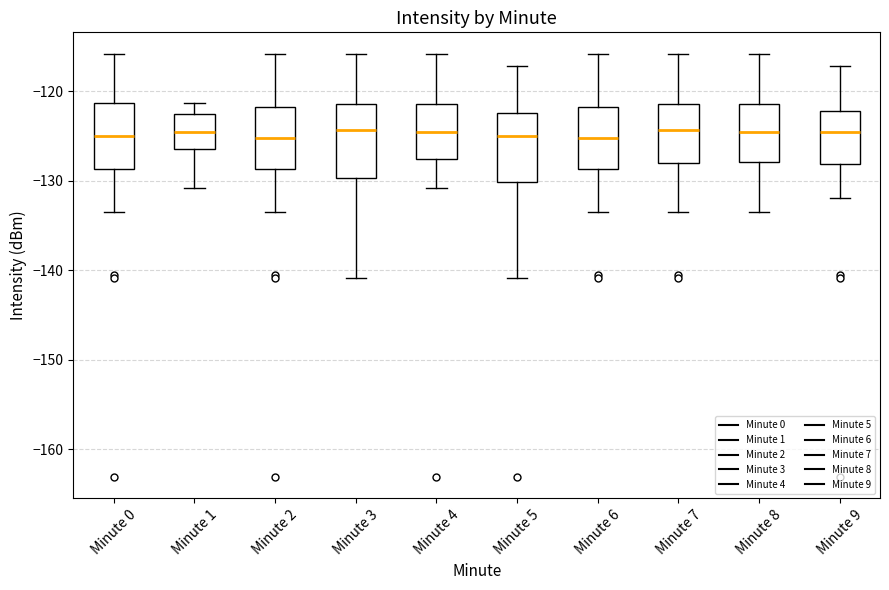

Reading left to right, read every box against the y-axis: the position of its median line, the range the box covers, and the ends of its whiskers. The values are not printed on the chart, so give them approximately, as read against the axis.

Minute 0: median -125, box -129 to -121, whiskers -133 to -116
Minute 1: median -125, box -126 to -122, whiskers -131 to -121
Minute 2: median -125, box -129 to -122, whiskers -133 to -116
Minute 3: median -124, box -130 to -121, whiskers -141 to -116
Minute 4: median -125, box -128 to -121, whiskers -131 to -116
Minute 5: median -125, box -130 to -122, whiskers -141 to -117
Minute 6: median -125, box -129 to -122, whiskers -133 to -116
Minute 7: median -124, box -128 to -121, whiskers -133 to -116
Minute 8: median -125, box -128 to -121, whiskers -133 to -116
Minute 9: median -125, box -128 to -122, whiskers -132 to -117